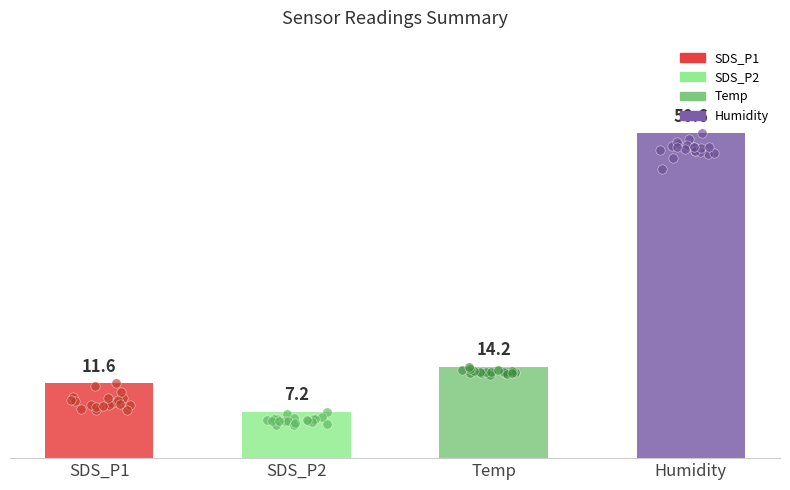

Is the value of Temp at 6 greater than the value of Humidity at Temp?

No